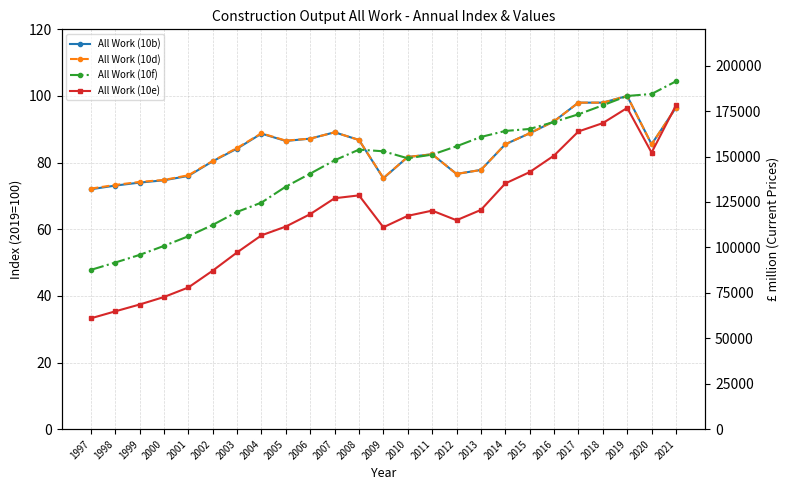

What is the value of the All Work (10f) point at the 20th from the left?

92.2